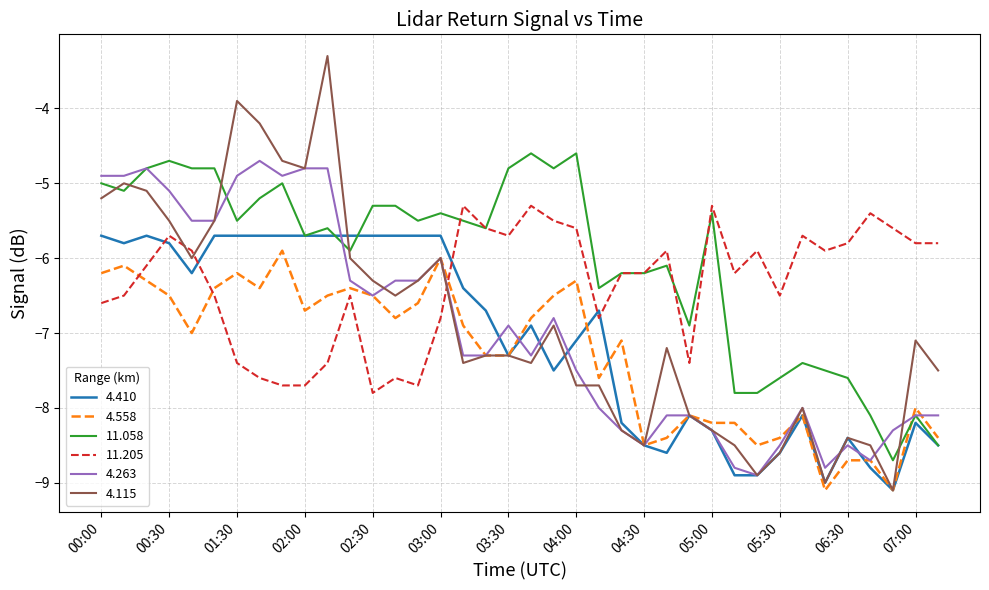

Reading right to left, extract all data points from this chart.

4.410: -8.5	-8.2	-9.1	-8.8	-8.4	-9.0	-8.1	-8.6	-8.9	-8.9	-8.3	-8.1	-8.6	-8.5	-8.2	-6.7	-7.1	-7.5	-6.9	-7.3	-6.7	-6.4	-5.7	-5.7	-5.7	-5.7	-5.7	-5.7	-5.7	-5.7	-5.7	-5.7	-5.7	-6.2	-5.8	-5.7	-5.8	-5.7
4.558: -8.4	-8.0	-9.1	-8.7	-8.7	-9.1	-8.1	-8.4	-8.5	-8.2	-8.2	-8.1	-8.4	-8.5	-7.1	-7.6	-6.3	-6.5	-6.8	-7.3	-7.3	-6.9	-6.0	-6.6	-6.8	-6.5	-6.4	-6.5	-6.7	-5.9	-6.4	-6.2	-6.4	-7.0	-6.5	-6.3	-6.1	-6.2
11.058: -8.5	-8.1	-8.7	-8.1	-7.6	-7.5	-7.4	-7.6	-7.8	-7.8	-5.4	-6.9	-6.1	-6.2	-6.2	-6.4	-4.6	-4.8	-4.6	-4.8	-5.6	-5.5	-5.4	-5.5	-5.3	-5.3	-5.9	-5.6	-5.7	-5.0	-5.2	-5.5	-4.8	-4.8	-4.7	-4.8	-5.1	-5.0
11.205: -5.8	-5.8	-5.6	-5.4	-5.8	-5.9	-5.7	-6.5	-5.9	-6.2	-5.3	-7.4	-5.9	-6.2	-6.2	-6.8	-5.6	-5.5	-5.3	-5.7	-5.6	-5.3	-6.8	-7.7	-7.6	-7.8	-6.5	-7.4	-7.7	-7.7	-7.6	-7.4	-6.5	-5.9	-5.7	-6.1	-6.5	-6.6
4.263: -8.1	-8.1	-8.3	-8.7	-8.5	-8.8	-8.0	-8.5	-8.9	-8.8	-8.3	-8.1	-8.1	-8.5	-8.3	-8.0	-7.5	-6.8	-7.3	-6.9	-7.3	-7.3	-6.0	-6.3	-6.3	-6.5	-6.3	-4.8	-4.8	-4.9	-4.7	-4.9	-5.5	-5.5	-5.1	-4.8	-4.9	-4.9
4.115: -7.5	-7.1	-9.1	-8.5	-8.4	-9.0	-8.0	-8.6	-8.9	-8.5	-8.3	-8.1	-7.2	-8.5	-8.3	-7.7	-7.7	-6.9	-7.4	-7.3	-7.3	-7.4	-6.0	-6.3	-6.5	-6.3	-6.0	-3.3	-4.8	-4.7	-4.2	-3.9	-5.5	-6.0	-5.5	-5.1	-5.0	-5.2